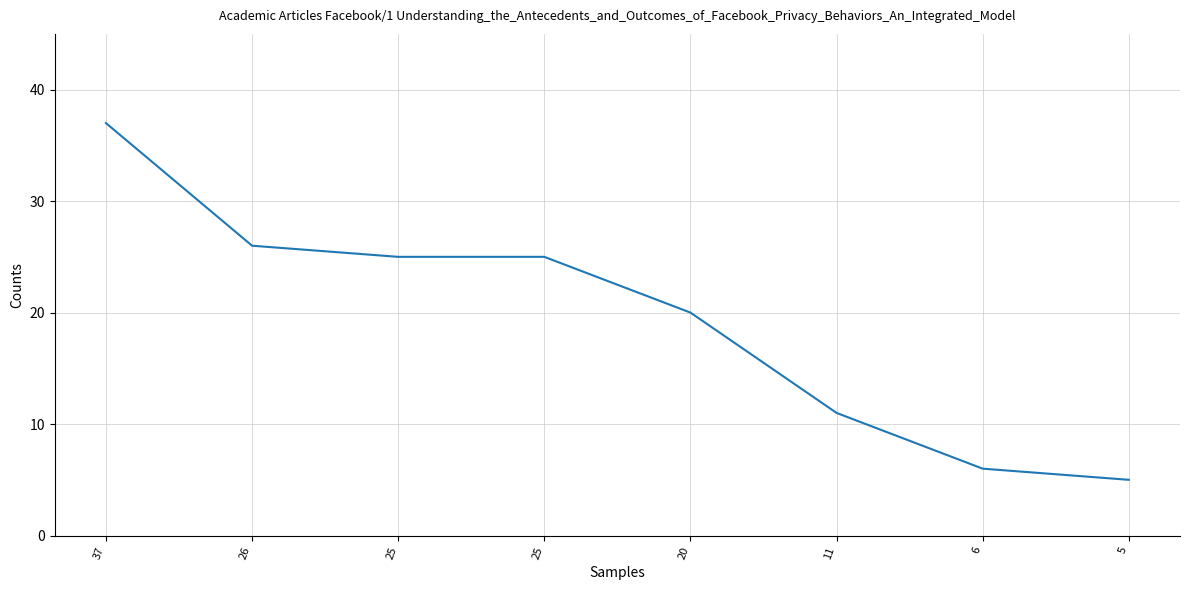

At which category does the chart reach its peak across all series?

37